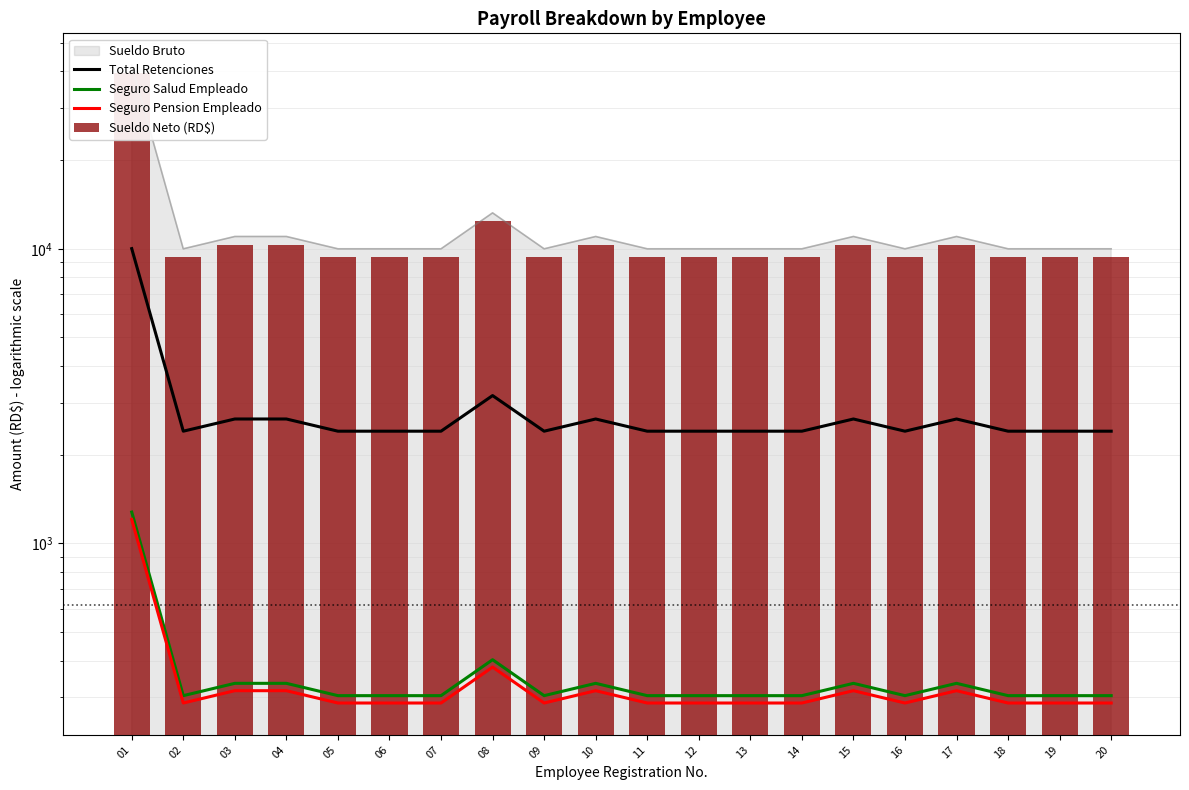

Is the value of Seguro Pension Empleado at 02 greater than the value of Sueldo Neto (RD$) at 05?

No